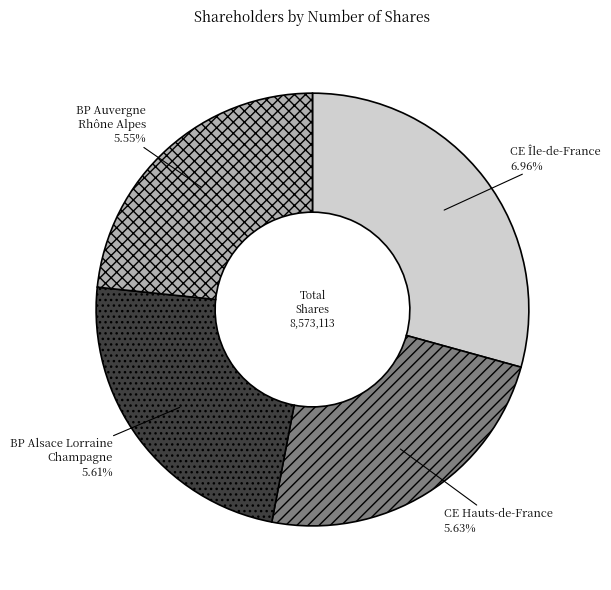

Rank the categories by value from lowest to highest.

BP Auvergne
Rhône Alpes, BP Alsace Lorraine
Champagne, CE Hauts-de-France, CE Île-de-France